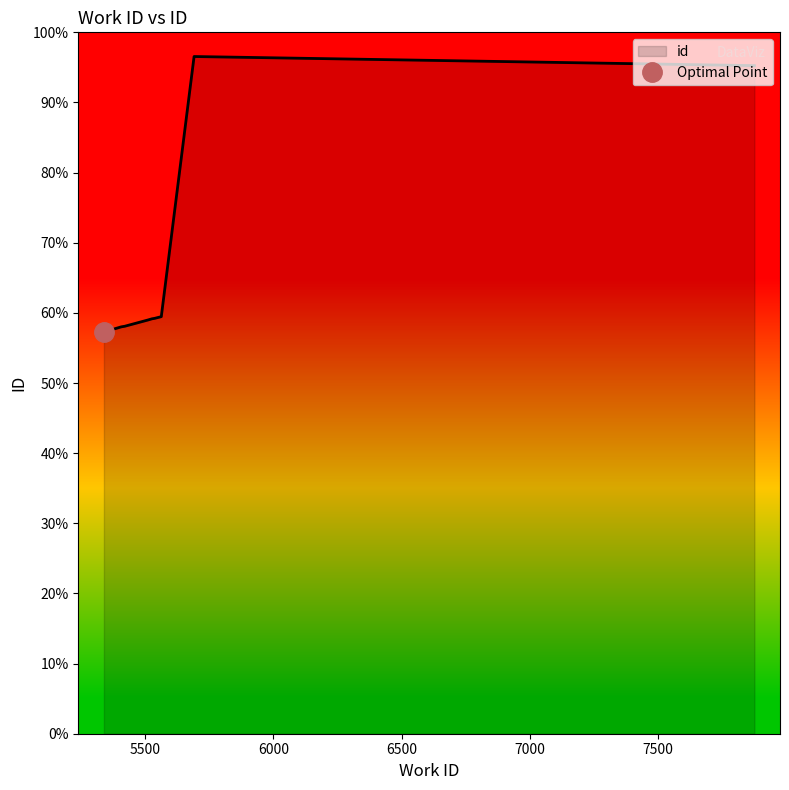

Which category has the lowest value across all series?

5338